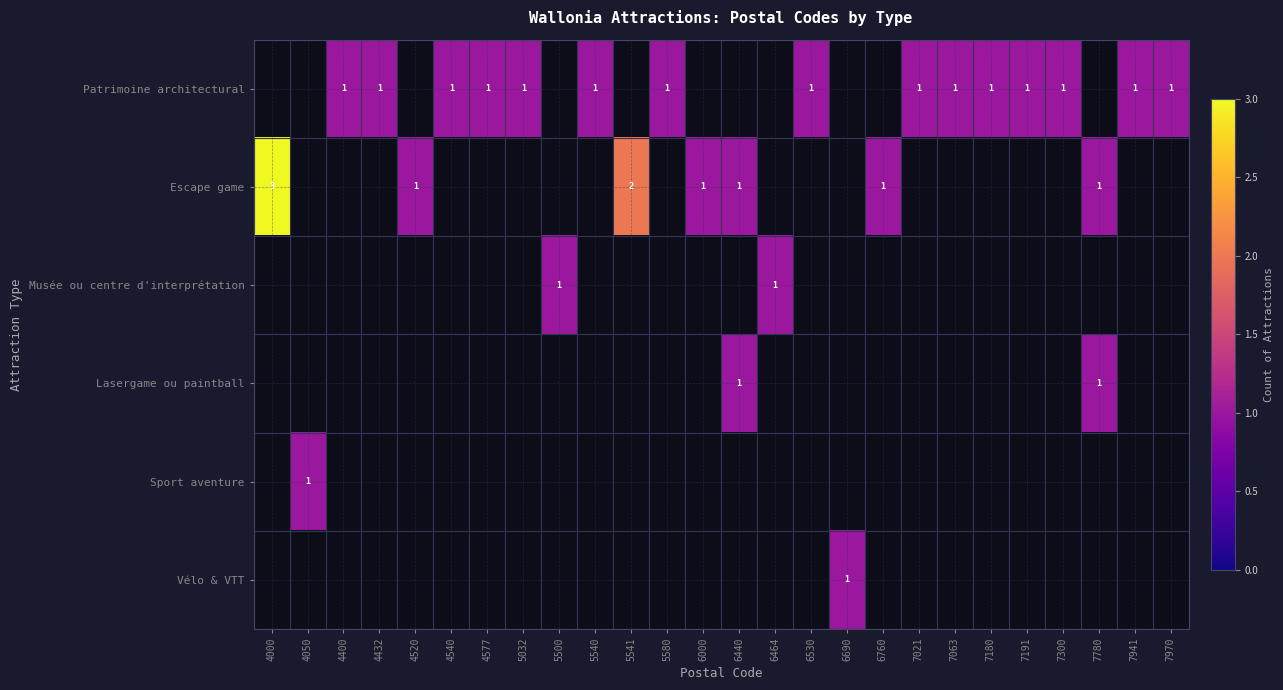

The value of Patrimoine architectural at 7970 is 0. True or false?

False